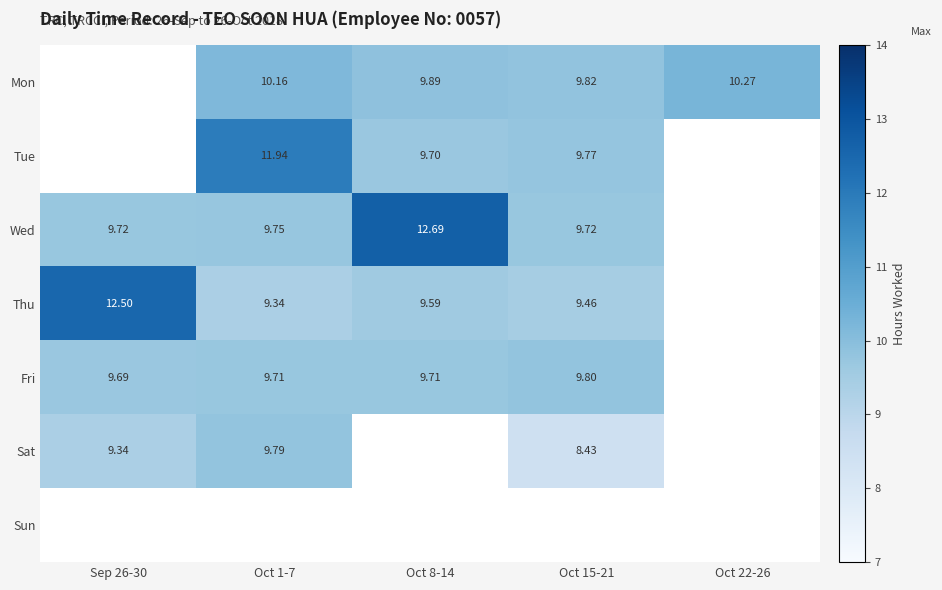

Is it true that Mon equals 6.4 at Oct 15-21?

False